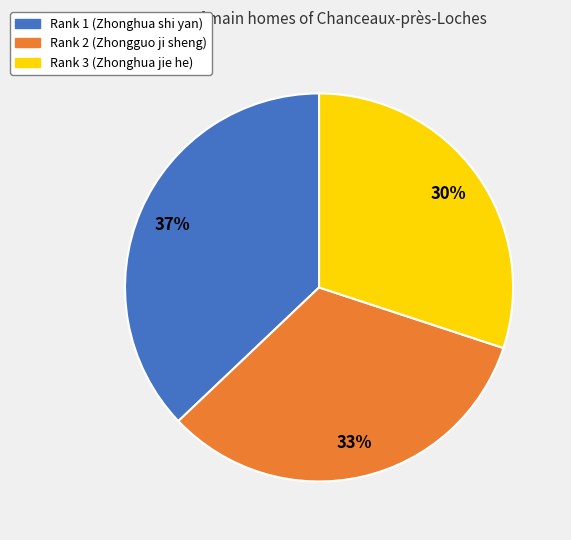

Which category has the biggest portion of the pie?

Rank 1 (Zhonghua shi yan)